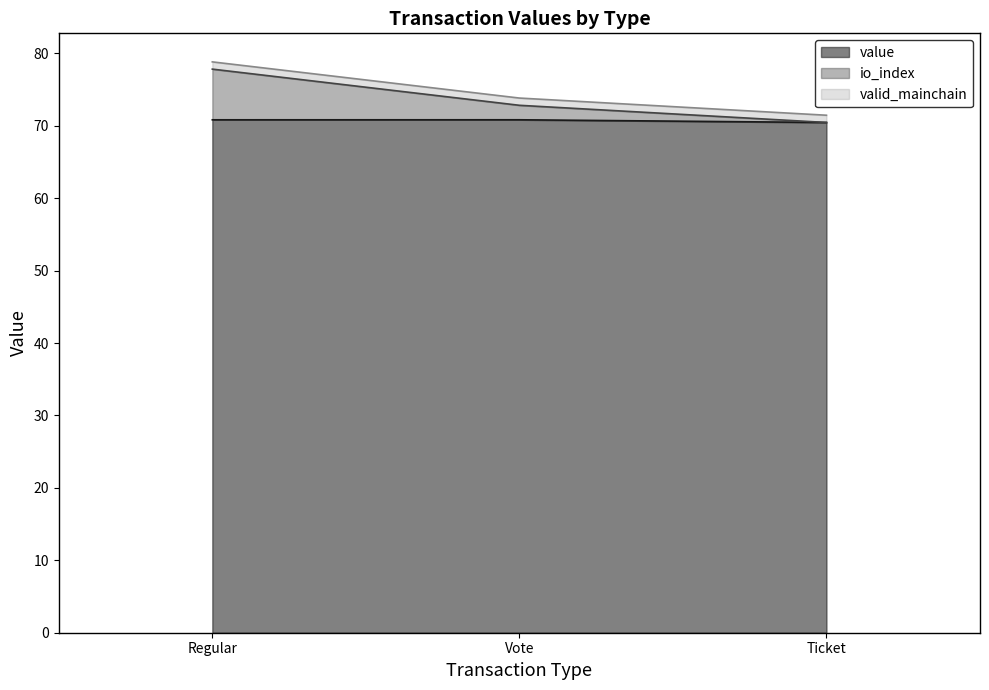

Between Regular and Ticket, which series saw the biggest shift?

io_index